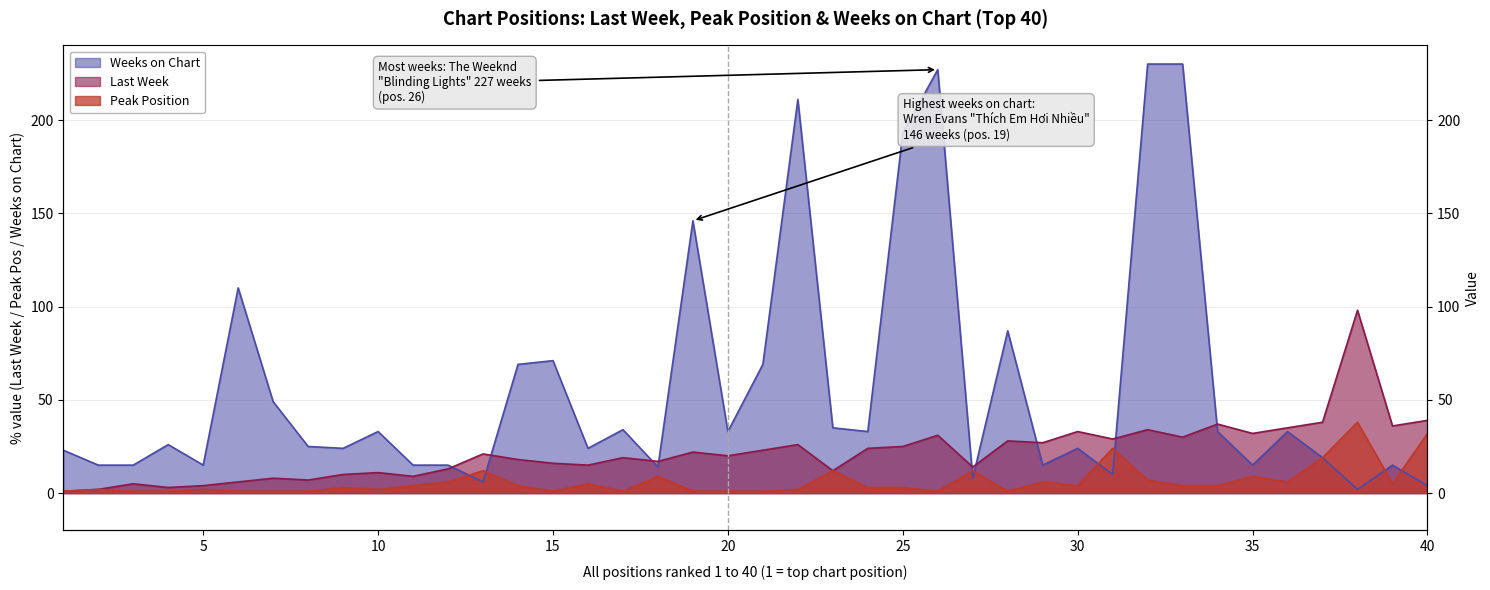

List the series in order of their overall mean, lowest first.

Peak Position, Last Week, Weeks on Chart